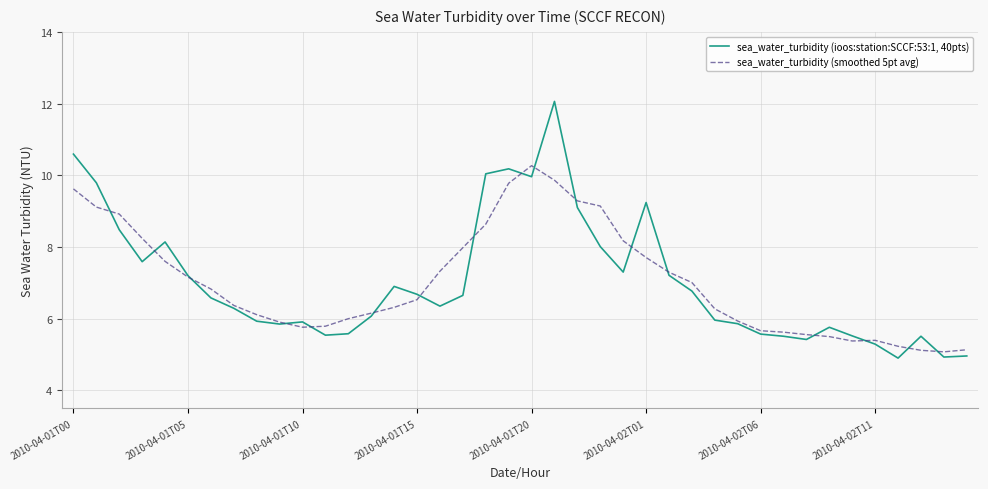

What is the smallest value displayed?

4.9